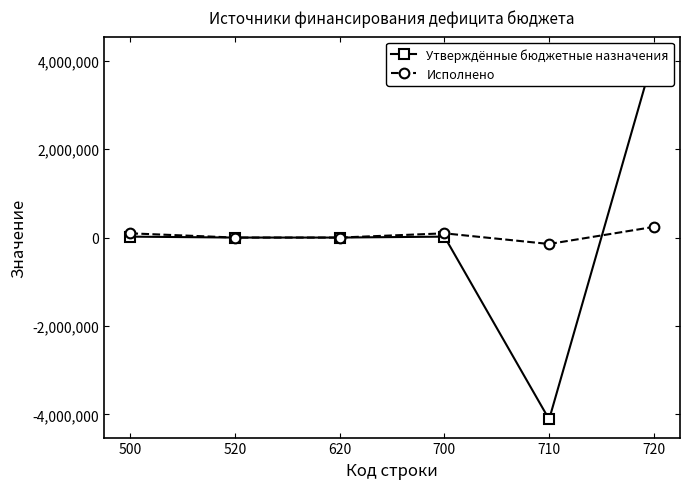

Reading left to right, transcribe all the data shown in this chart.

Утверждённые бюджетные назначения: 500=21172.0	520=0.0	620=0.0	700=21172.0	710=-4111008.0	720=4132180.0
Исполнено: 500=95915.5	520=0.0	620=0.0	700=95915.5	710=-145222.1	720=241137.6